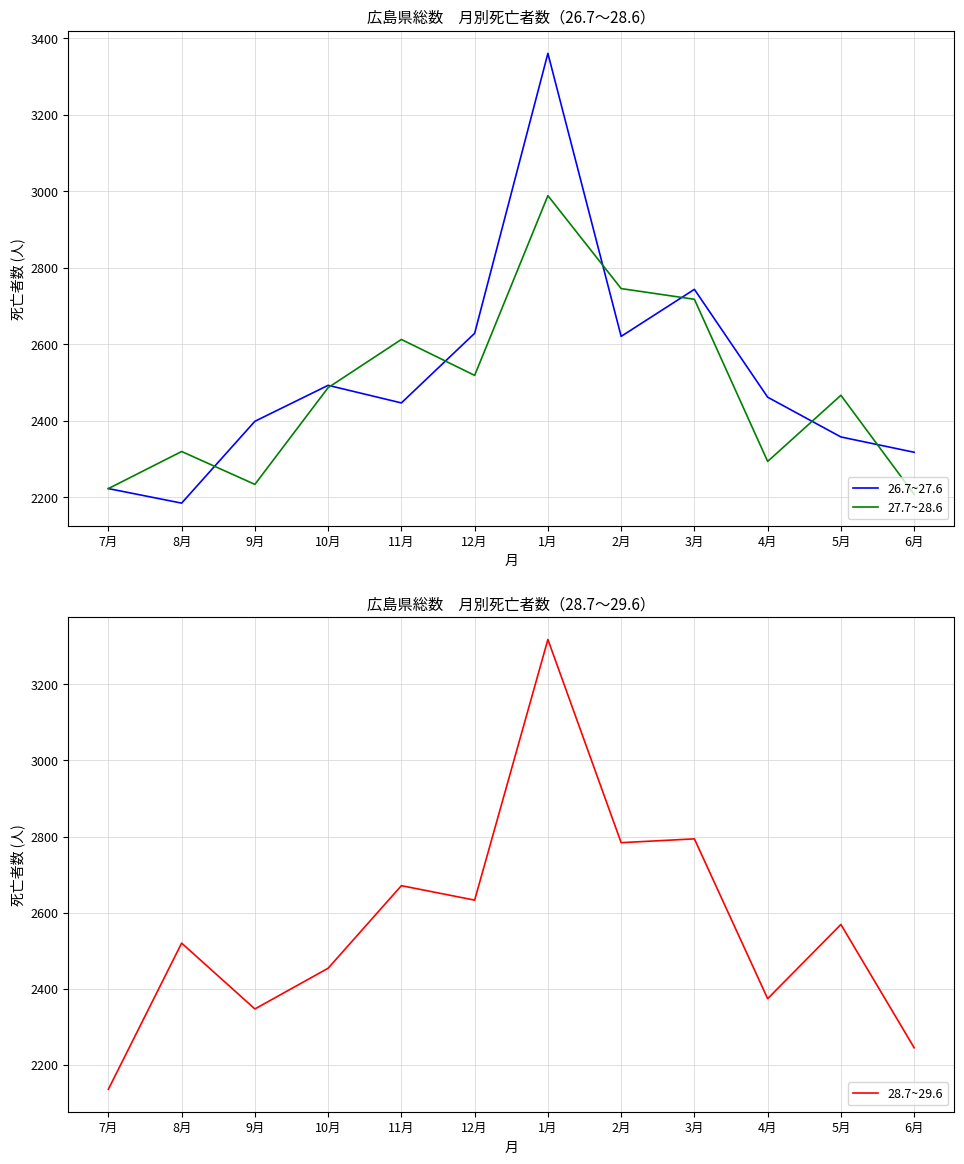

Does the chart have visible grid lines?

Yes